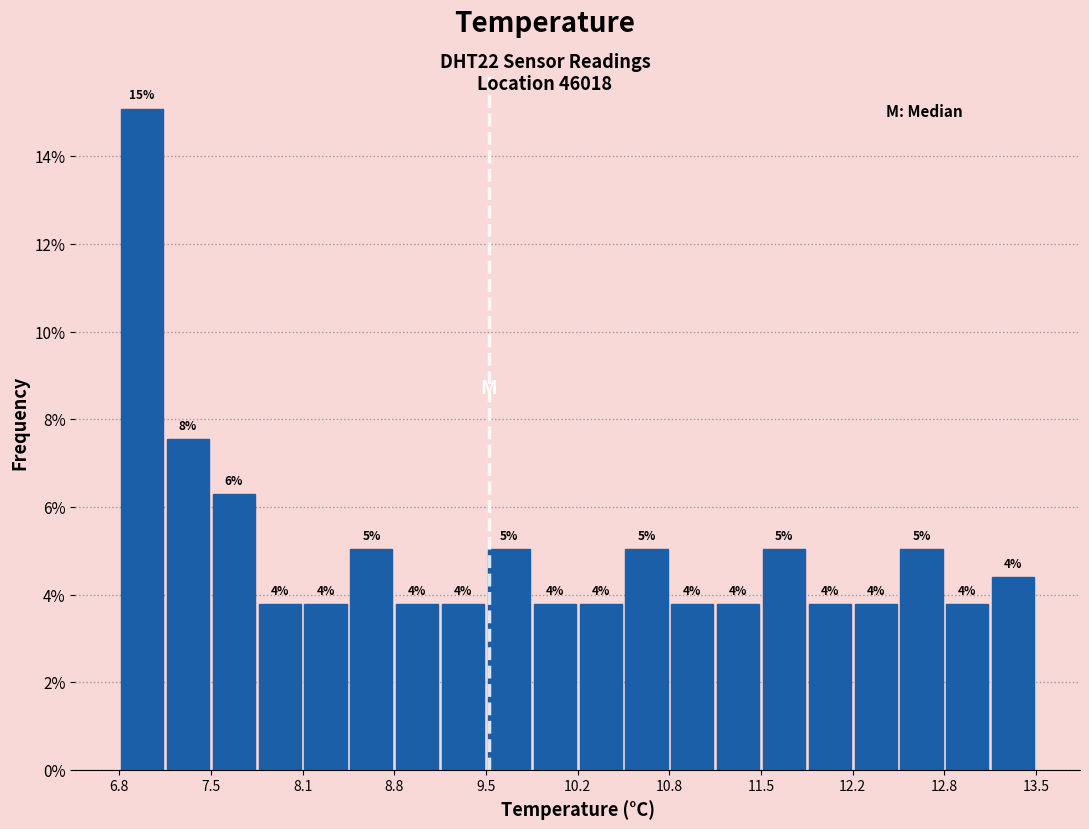

Around what value on the x-axis is the tallest bar? Give the approximate position of its centre, as read against the axis.

7.0